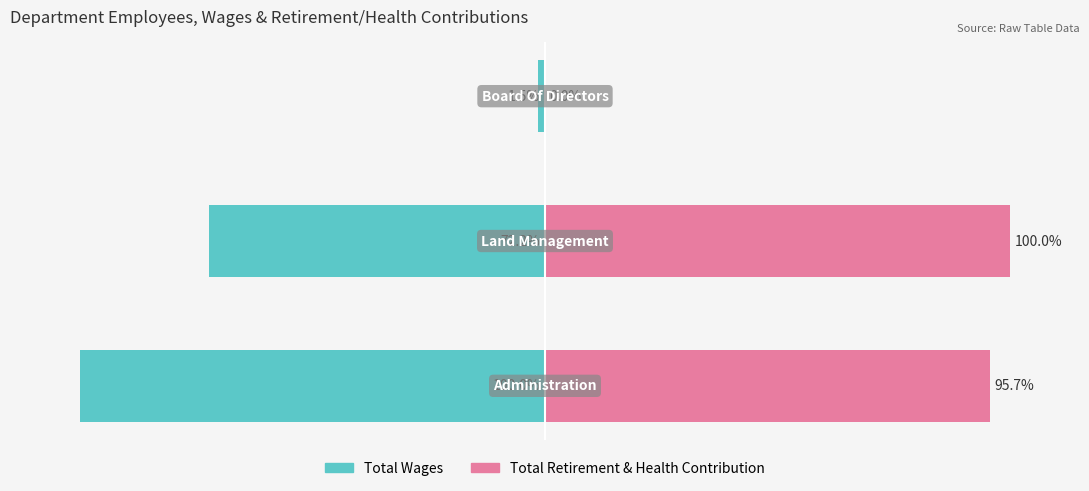

What is the value of the Total Retirement & Health Contribution bar at the 1st from the left?

95.7